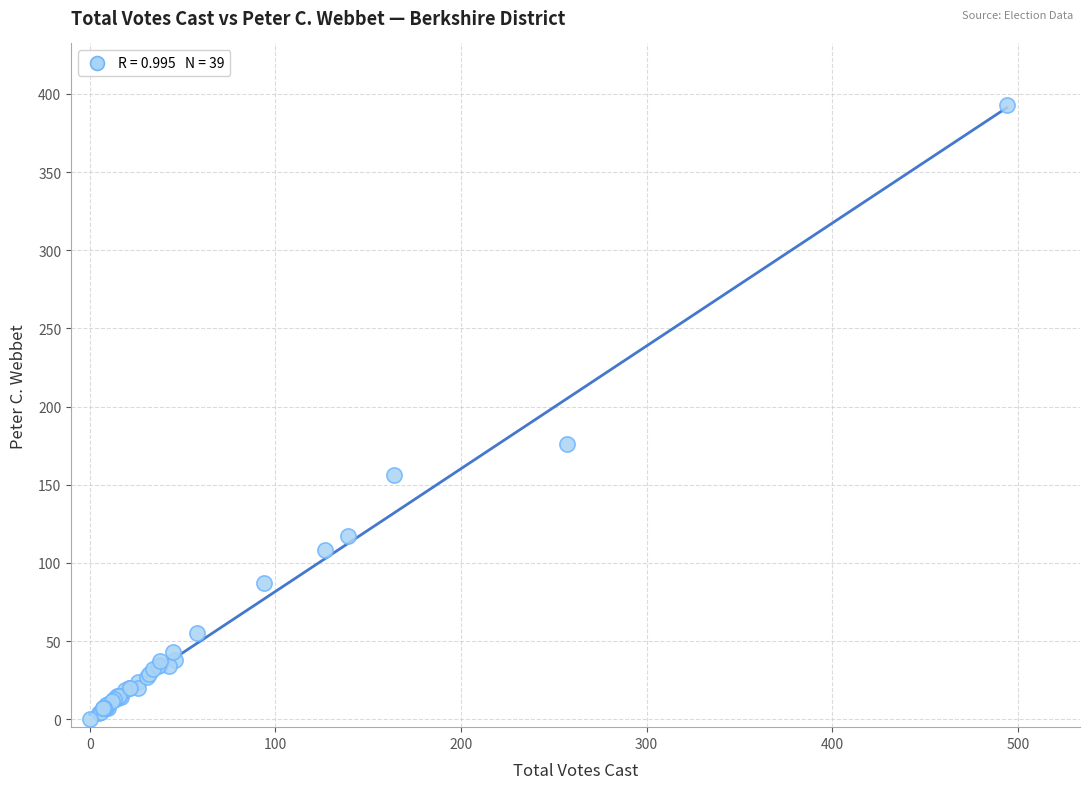

What Y value in the scatter plot is closest to 196?

176